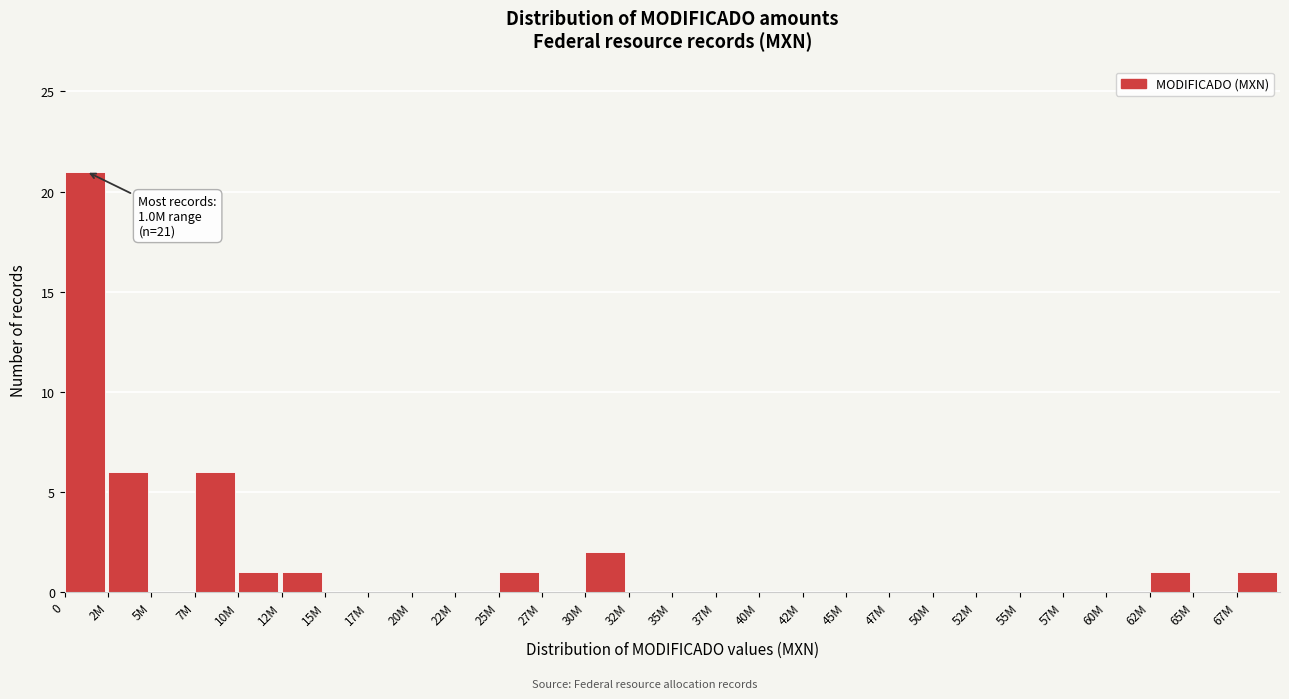

Reading left to right, list all the values displayed in this chart.

0=21	2M=6	5M=0	7M=6	10M=1	12M=1	15M=0	17M=0	20M=0	22M=0	25M=1	27M=0	30M=2	32M=0	35M=0	37M=0	40M=0	42M=0	45M=0	47M=0	50M=0	52M=0	55M=0	57M=0	60M=0	62M=1	65M=0	67M=1